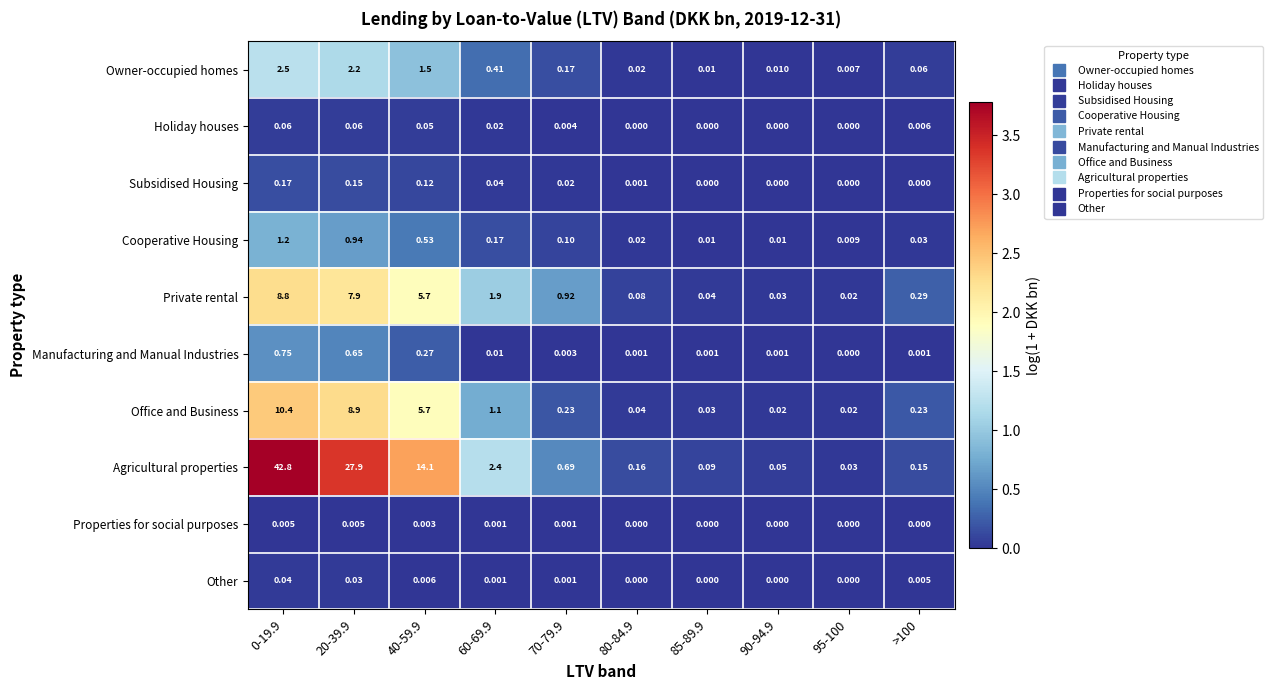

Is the value of Holiday houses at 70-79.9 greater than the value of Manufacturing and Manual Industries at >100?

Yes